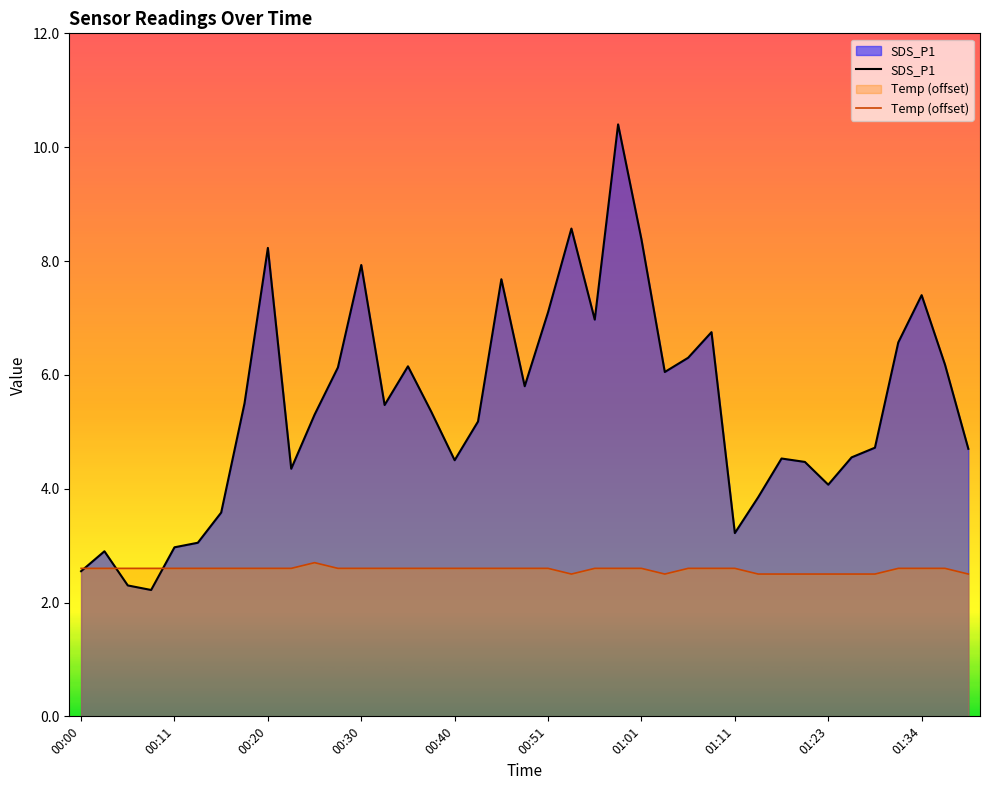

At which category is the sum across all series the highest?

00:58